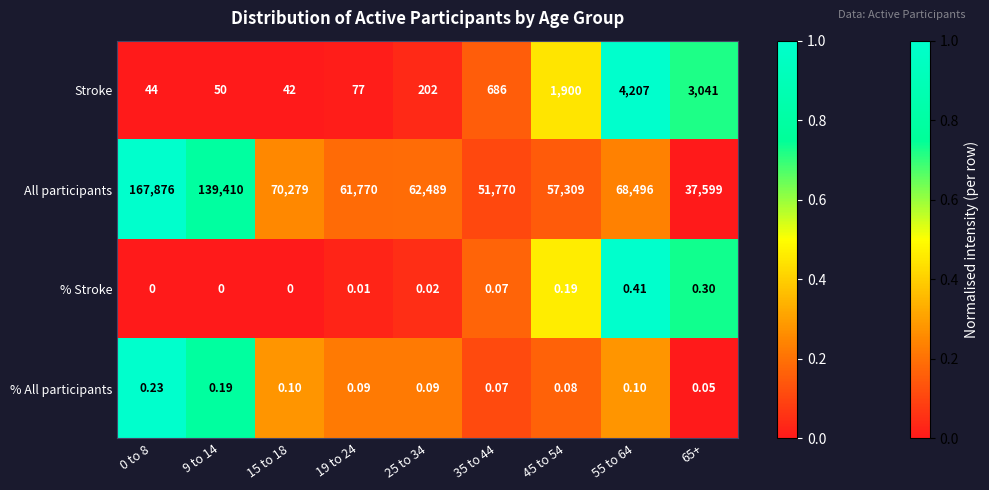

Between 45 to 54 and 65+, which series saw the biggest shift?

All participants